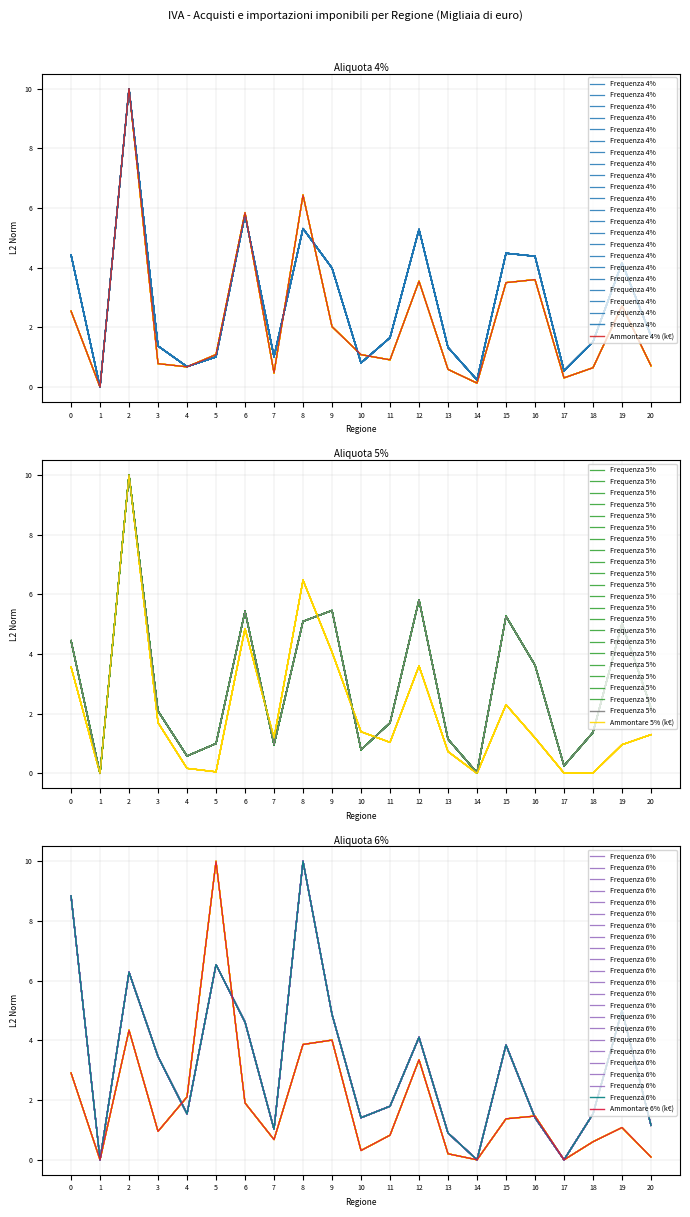

The Ammontare 5% (k€) series shows 0.1 at 5. True or false?

True